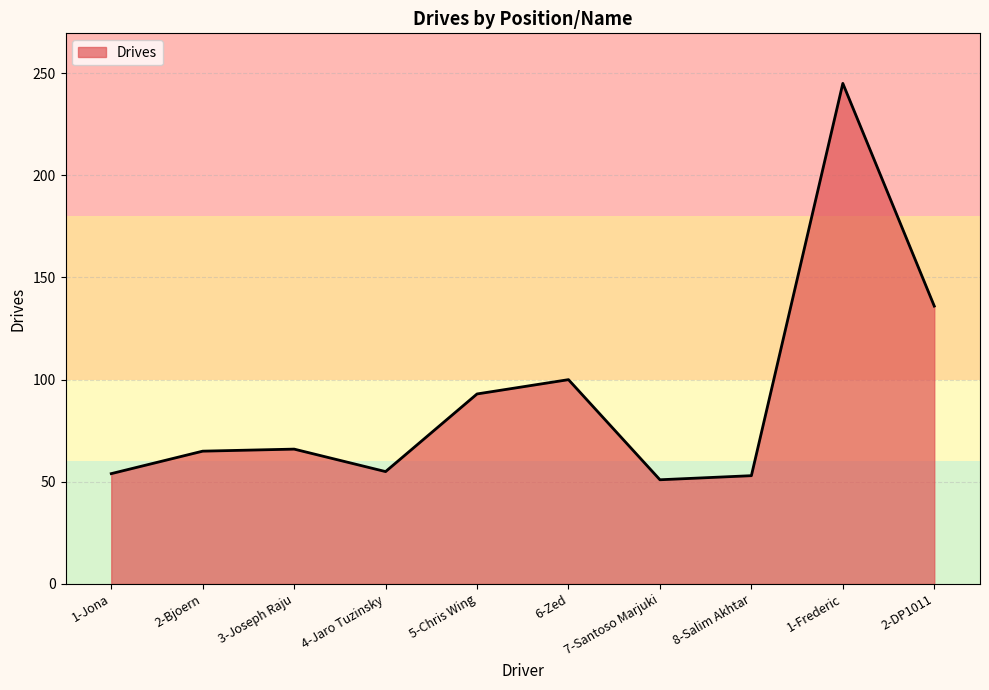

What is the ratio of the value at 4-Jaro Tuzinsky to the value at 8-Salim Akhtar?

1.0